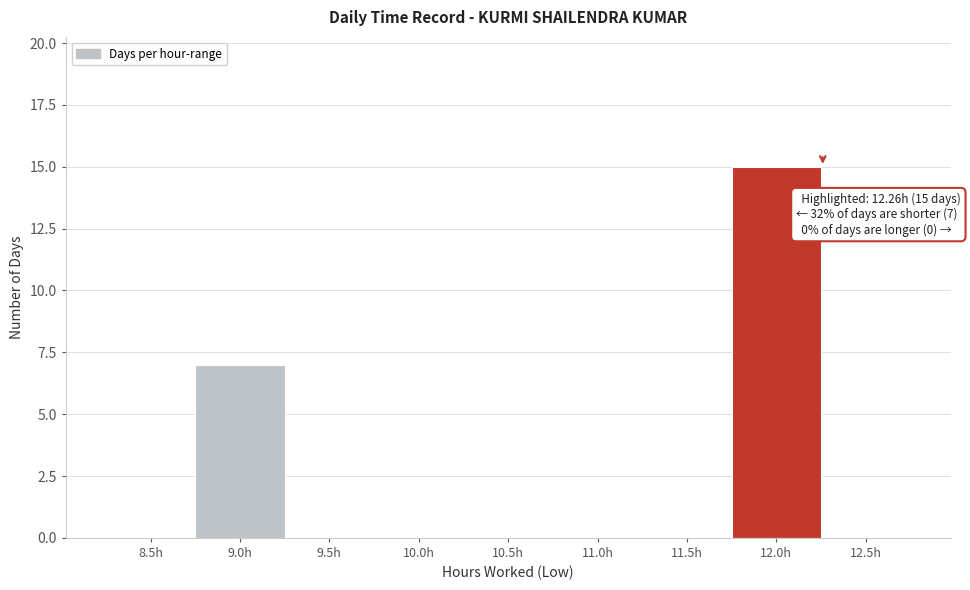

Reading left to right, extract all data points from this chart.

8.5h=0	9.0h=7	9.5h=0	10.0h=0	10.5h=0	11.0h=0	11.5h=0	12.0h=15	12.5h=0